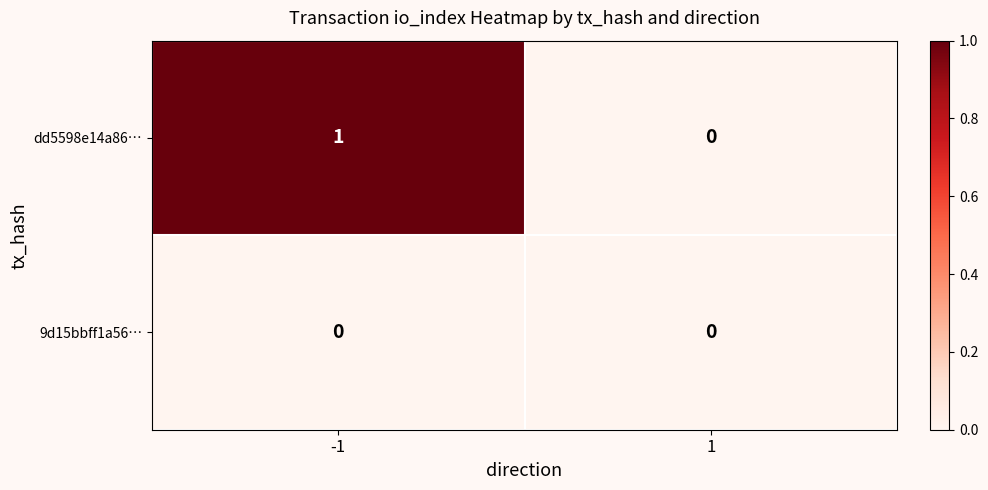

What is the maximum value shown in the chart?

1